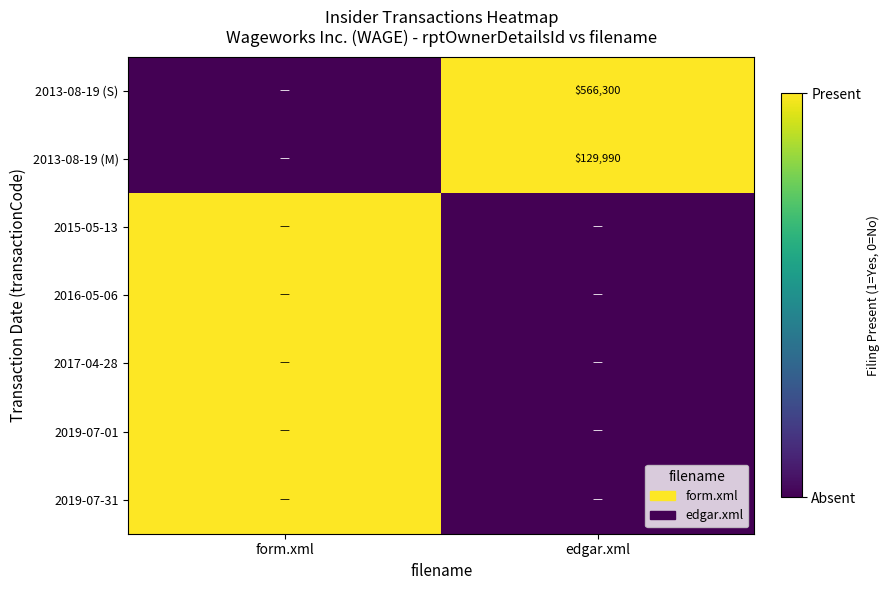

Is it true that 2013-08-19 (S) equals 240667 at edgar.xml?

False